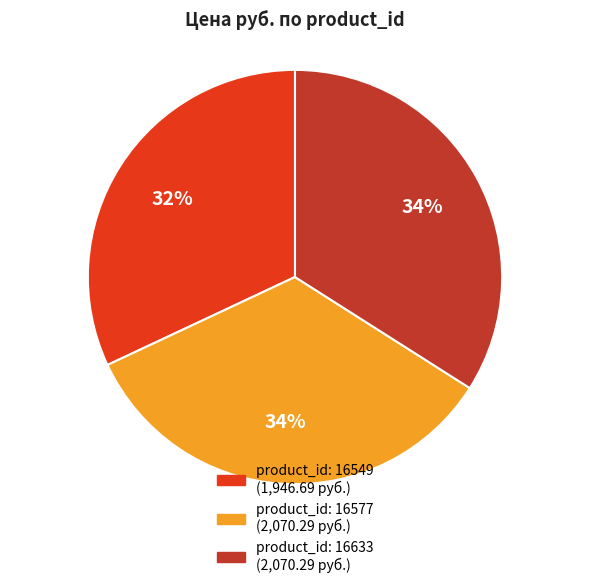

Does any single category account for the majority?

No